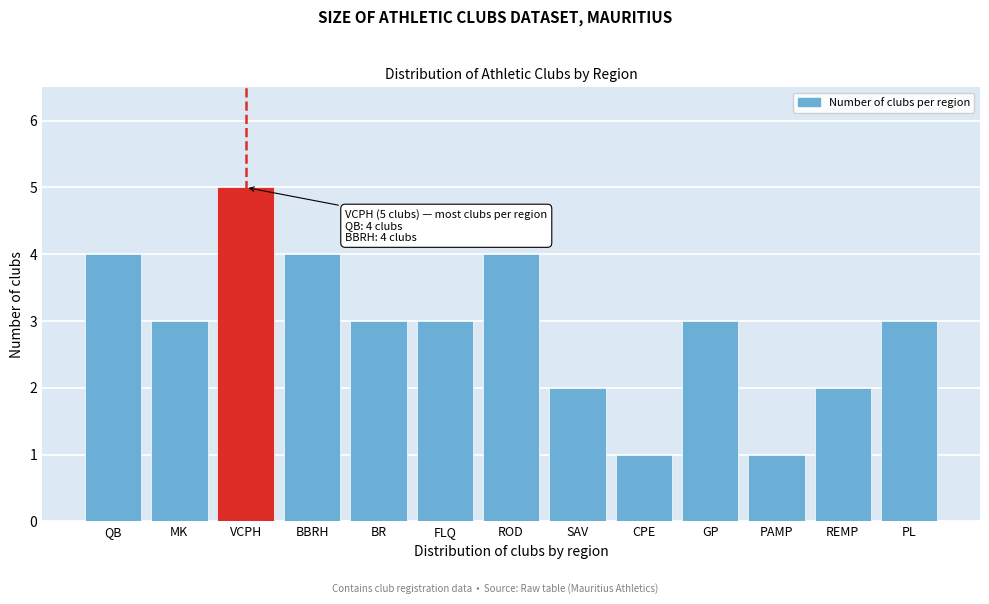

Reading left to right, list all the values displayed in this chart.

4	3	5	4	3	3	4	2	1	3	1	2	3